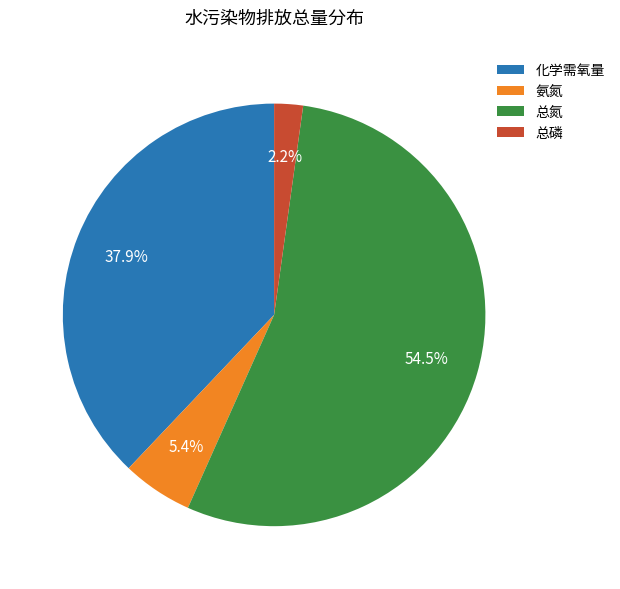

Rank the categories by value from highest to lowest.

总氮, 化学需氧量, 氨氮, 总磷